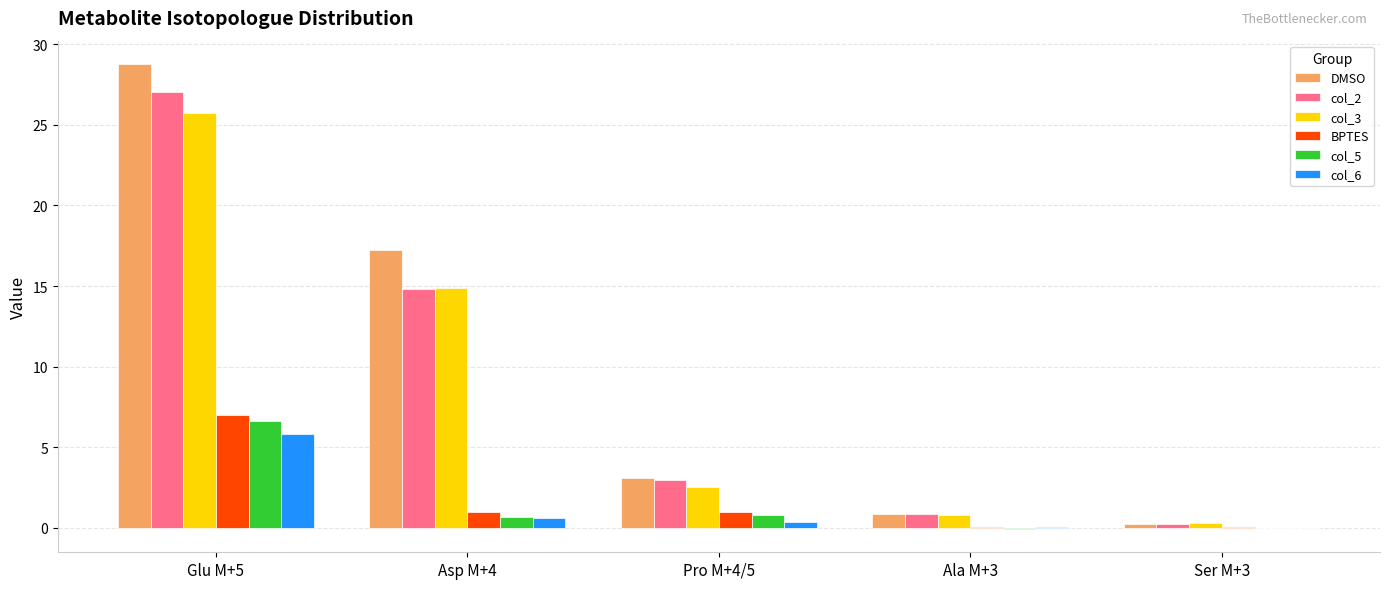

The col_3 series shows 4.3 at Asp M+4. True or false?

False